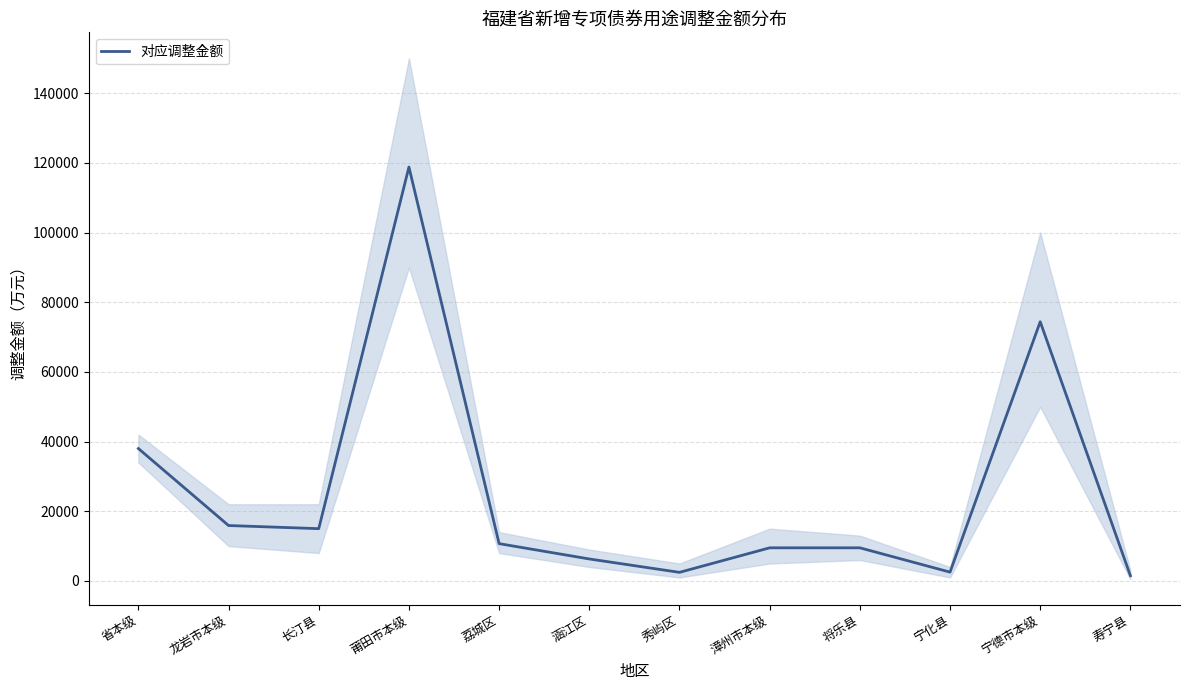

Approximately how many times larger is the value at 龙岩市本级 compared to 荔城区?

1.5